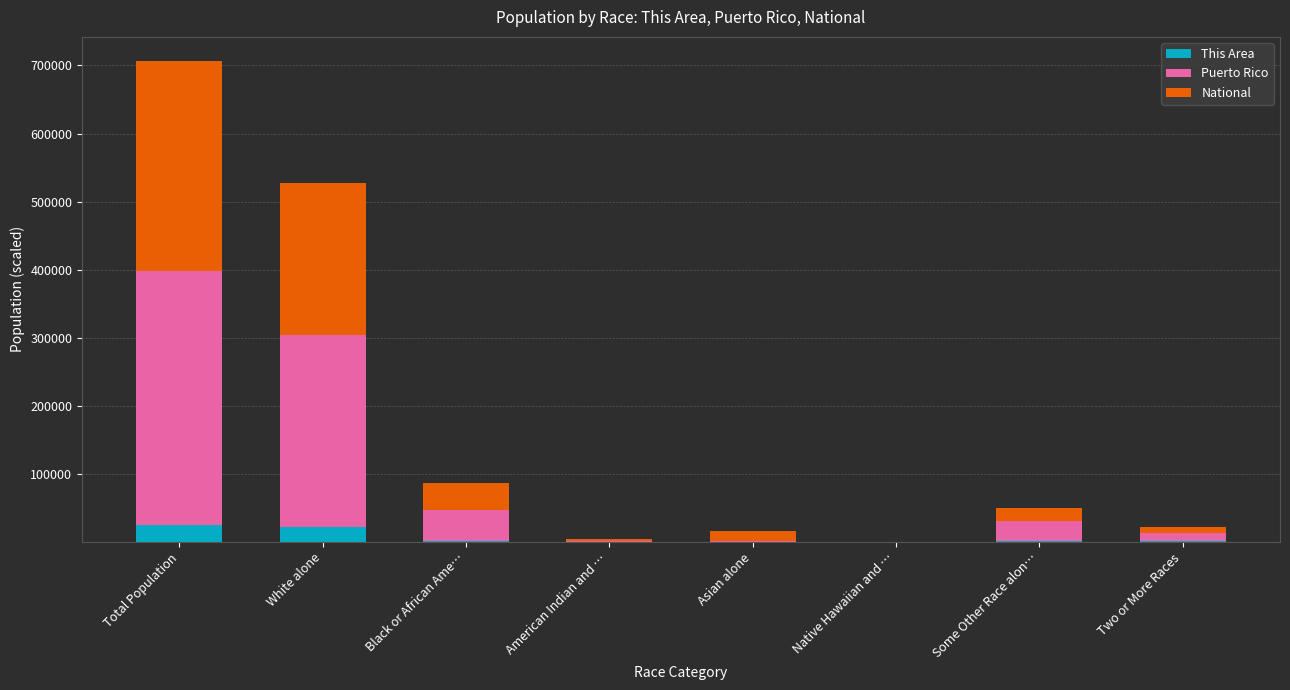

The This Area series shows 25287.0 at Total Population. True or false?

True